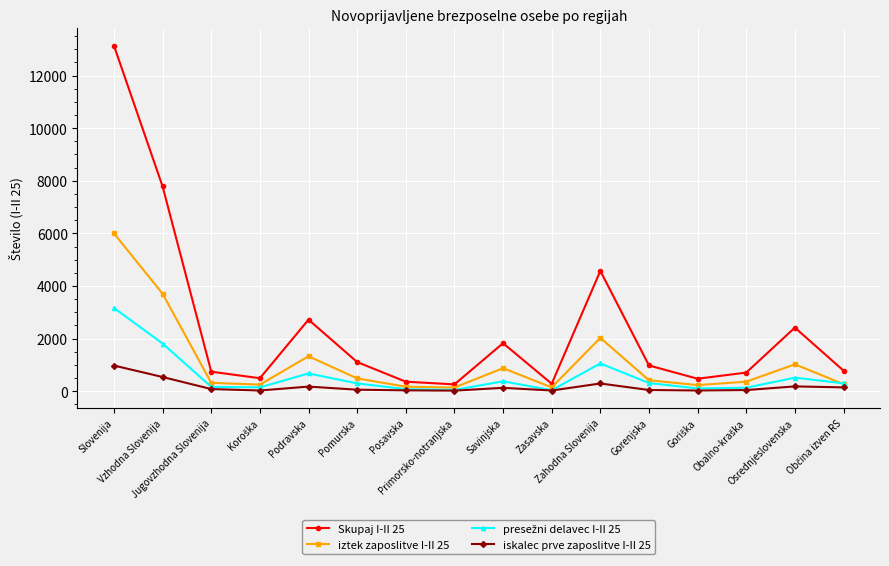

Which series has the largest total across all categories?

Skupaj I-II 25